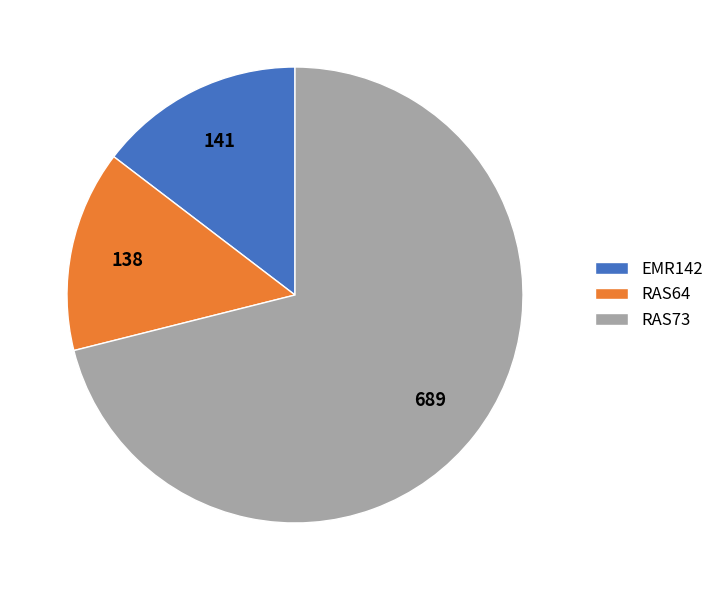

Which category has the biggest portion of the pie?

RAS73